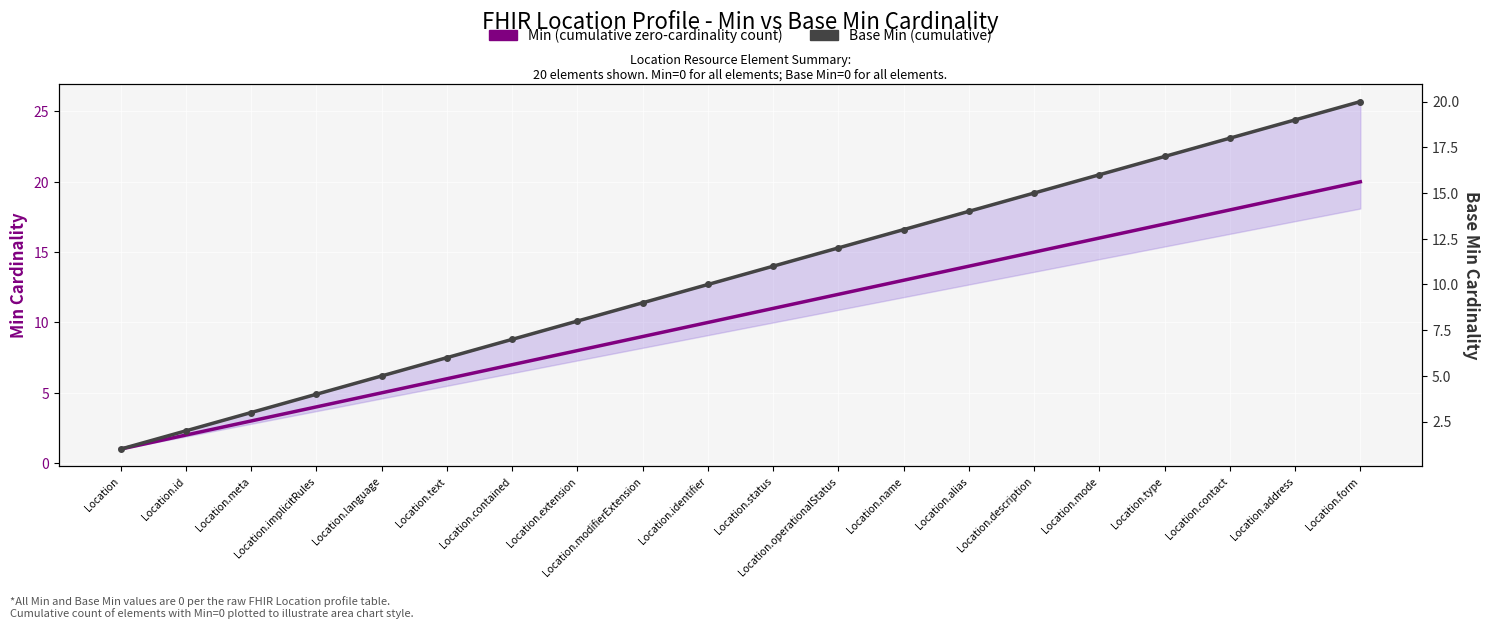

Rank the series at Location.status from lowest to highest value.

Min (cumulative zero-cardinality count), Base Min (cumulative)